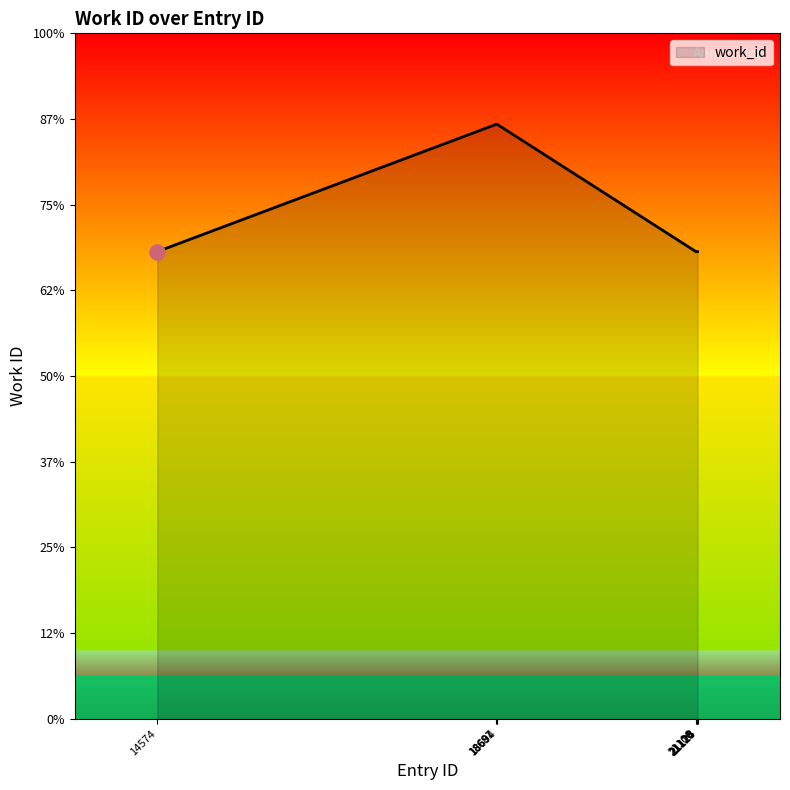

Approximately how many times larger is the value at 21116 compared to 21123?

1.0